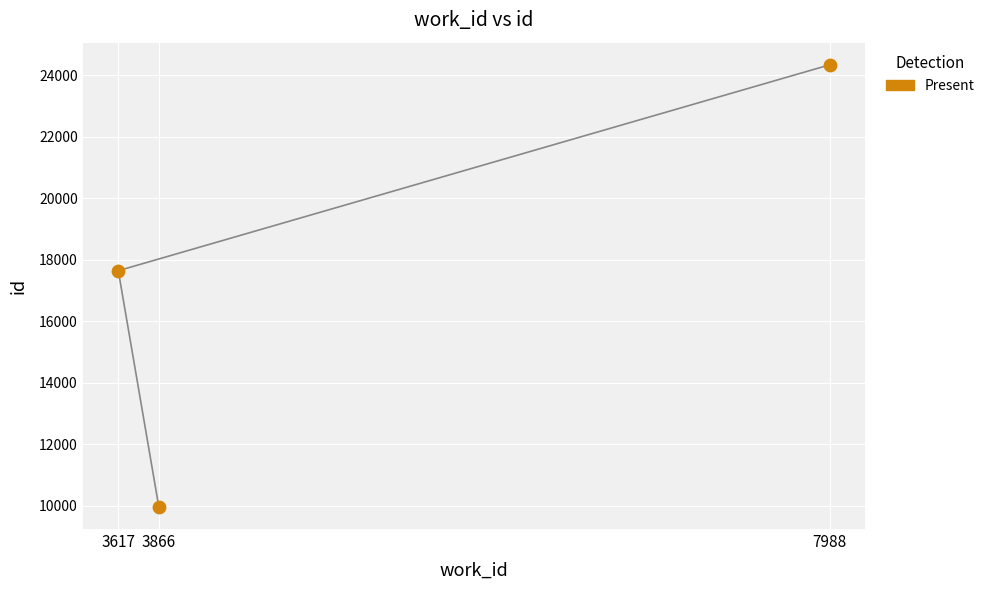

Is the value of Present at 7988 greater than the value of id at 3866?

Yes